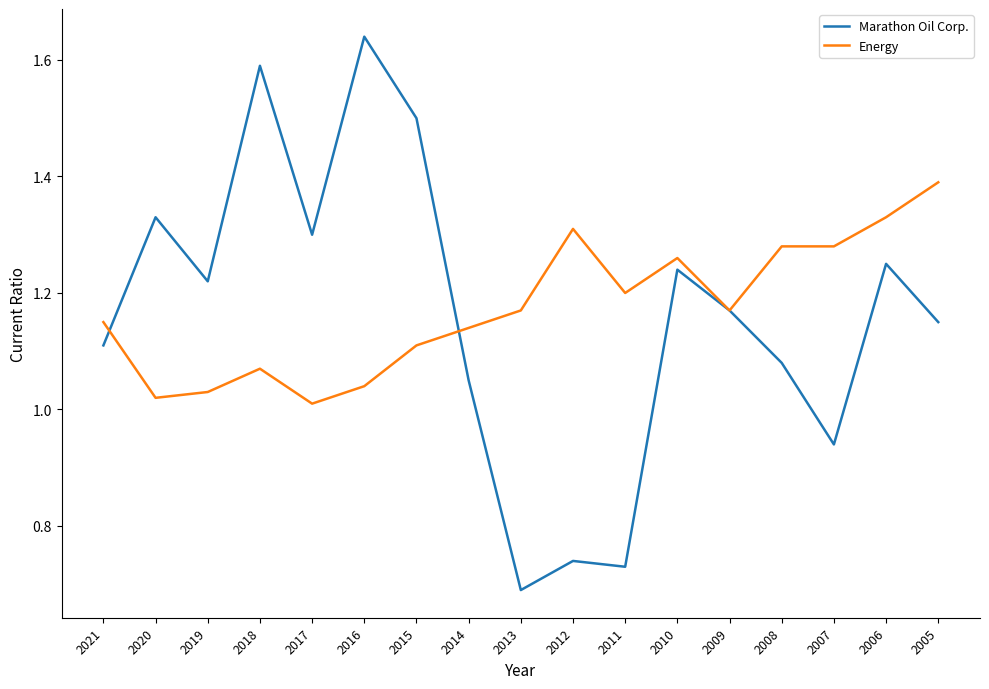

What is the total value across all series at 2020?

2.4